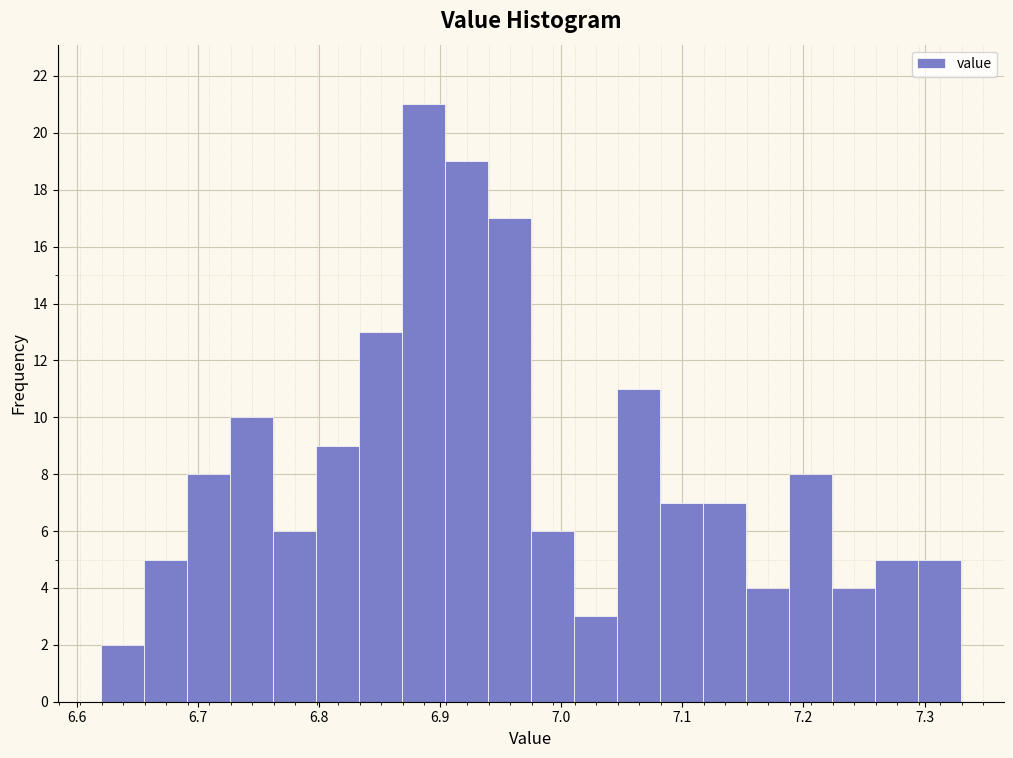

Read against the x-axis, roughly where is the centre of the tallest bar?

6.89